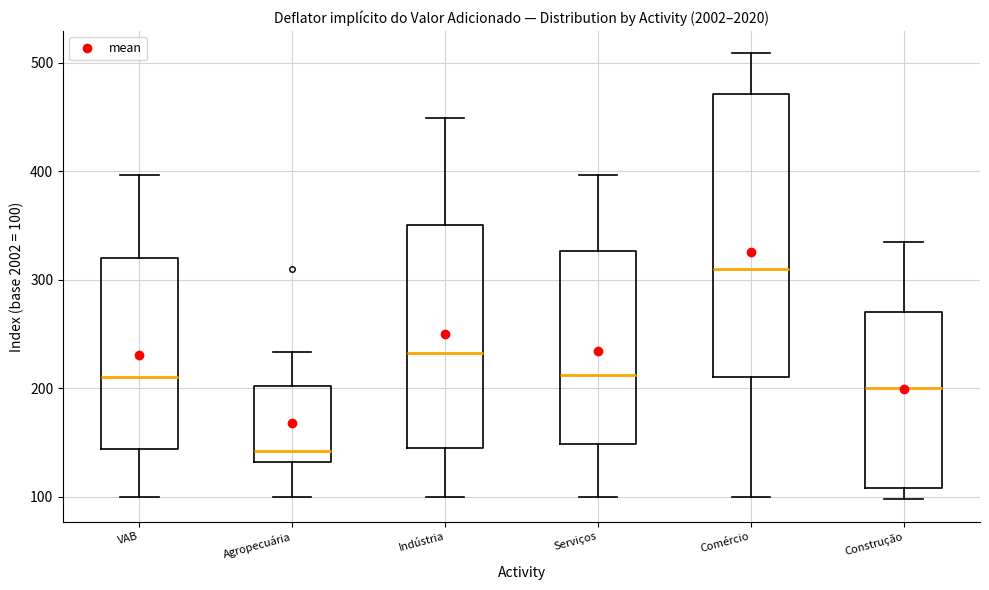

Reading left to right, read every box against the y-axis: the position of its median line, the range the box covers, and the ends of its whiskers. The values are not printed on the chart, so give them approximately, as read against the axis.

VAB: median 210, box 140 to 320, whiskers 100 to 400
Agropecuária: median 140, box 130 to 200, whiskers 100 to 230
Indústria: median 230, box 140 to 350, whiskers 100 to 450
Serviços: median 210, box 150 to 330, whiskers 100 to 400
Comércio: median 310, box 210 to 470, whiskers 100 to 510
Construção: median 200, box 110 to 270, whiskers 100 to 330